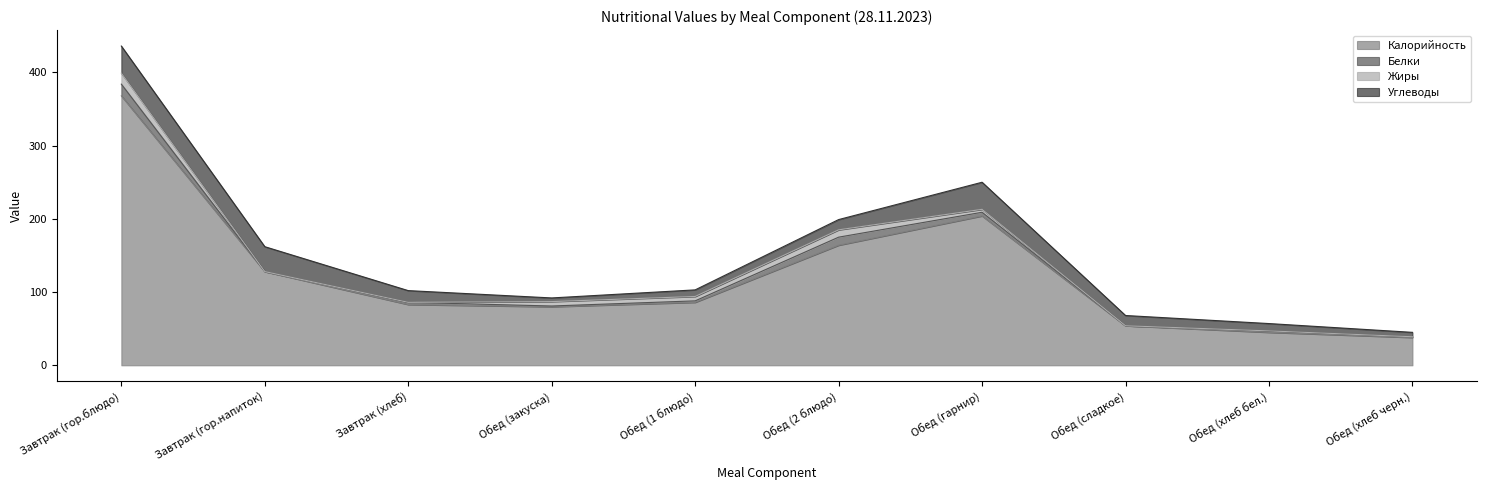

Where do Углеводы and Жиры first cross each other?

Завтрак (хлеб) and Обед (закуска)